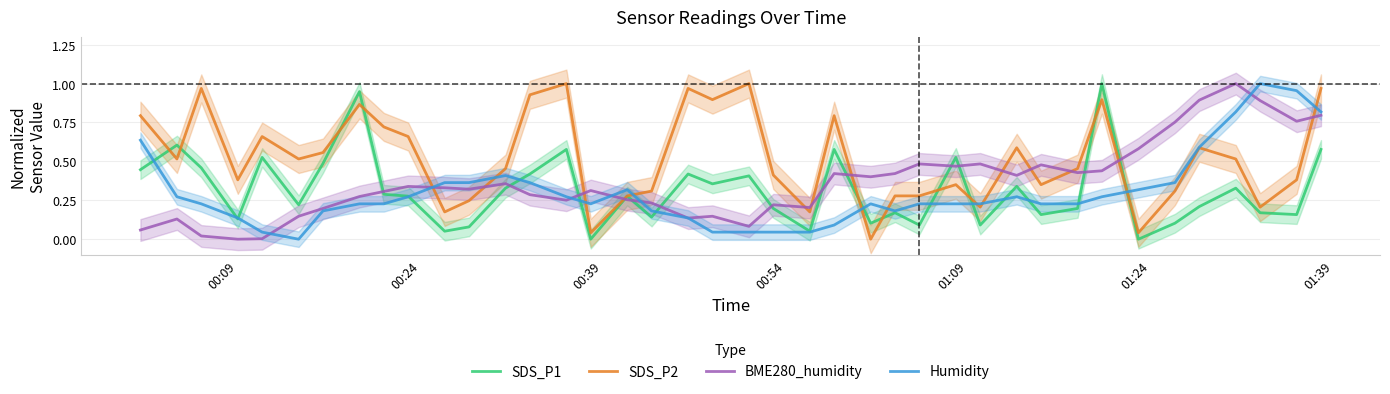

How many data points in SDS_P2 are above 0?

39